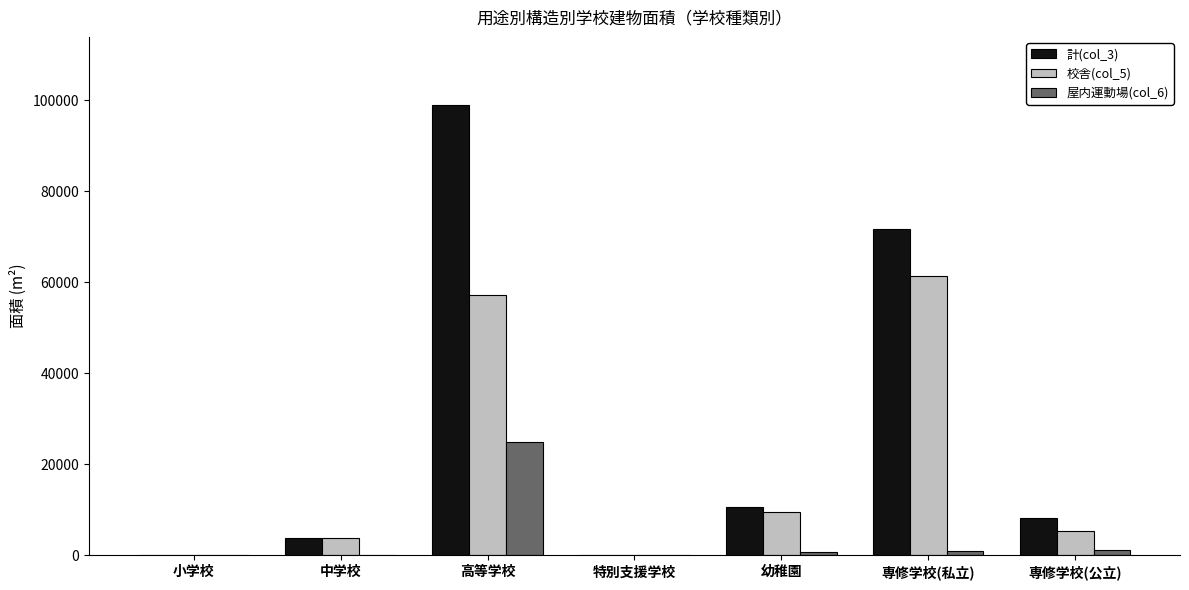

What is the average value of the 校舎(col_5) series?

19616